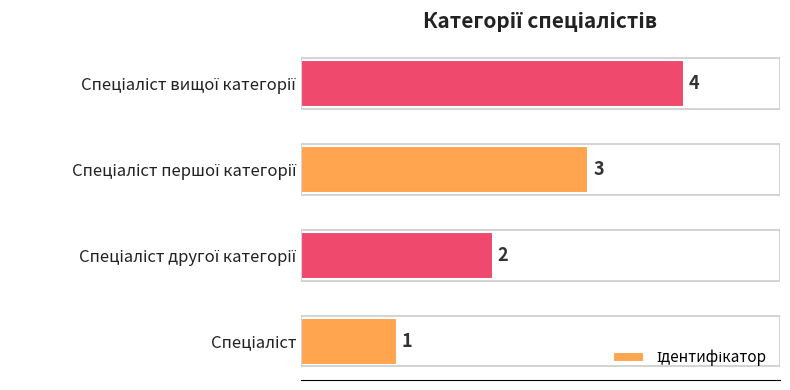

Count the values in the range 2 to 4.

3